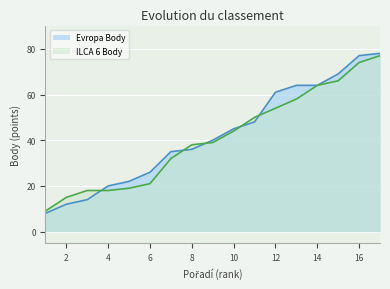

Is it true that ILCA 6 Body equals 31 at 6?

False